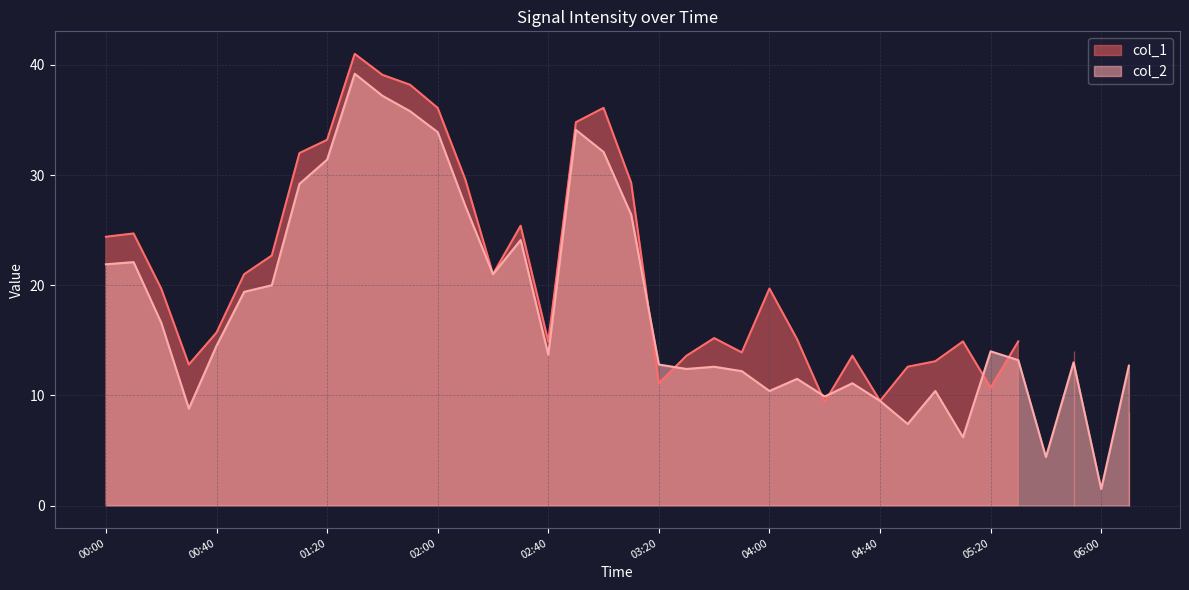

Between 05:30 and 05:00, which is larger?

05:30